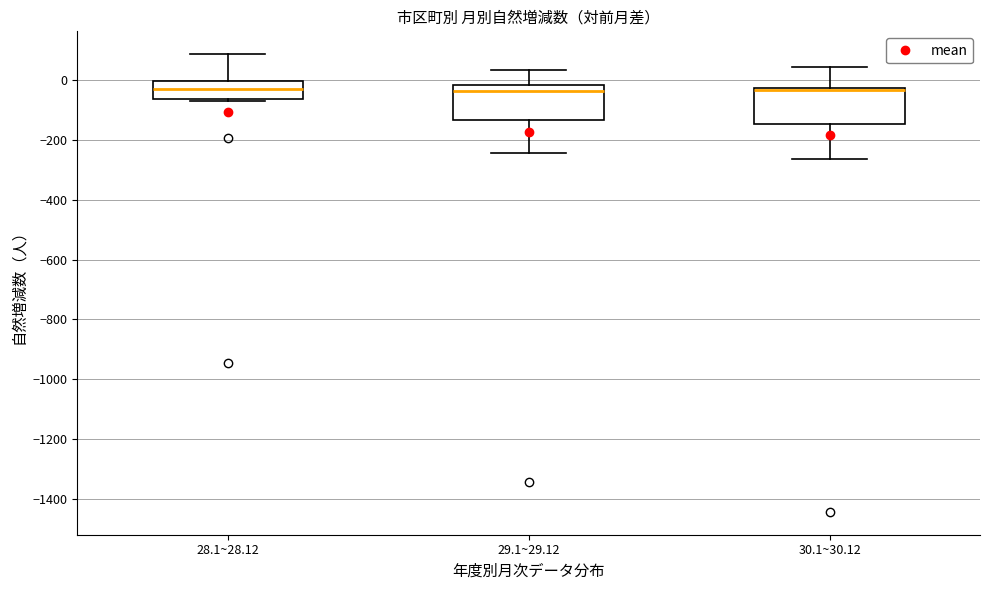

Where does the lower whisker of the box for 29.1~29.12 end on the y-axis? The values are not printed on the chart, so give them approximately, as read against the axis.

-240